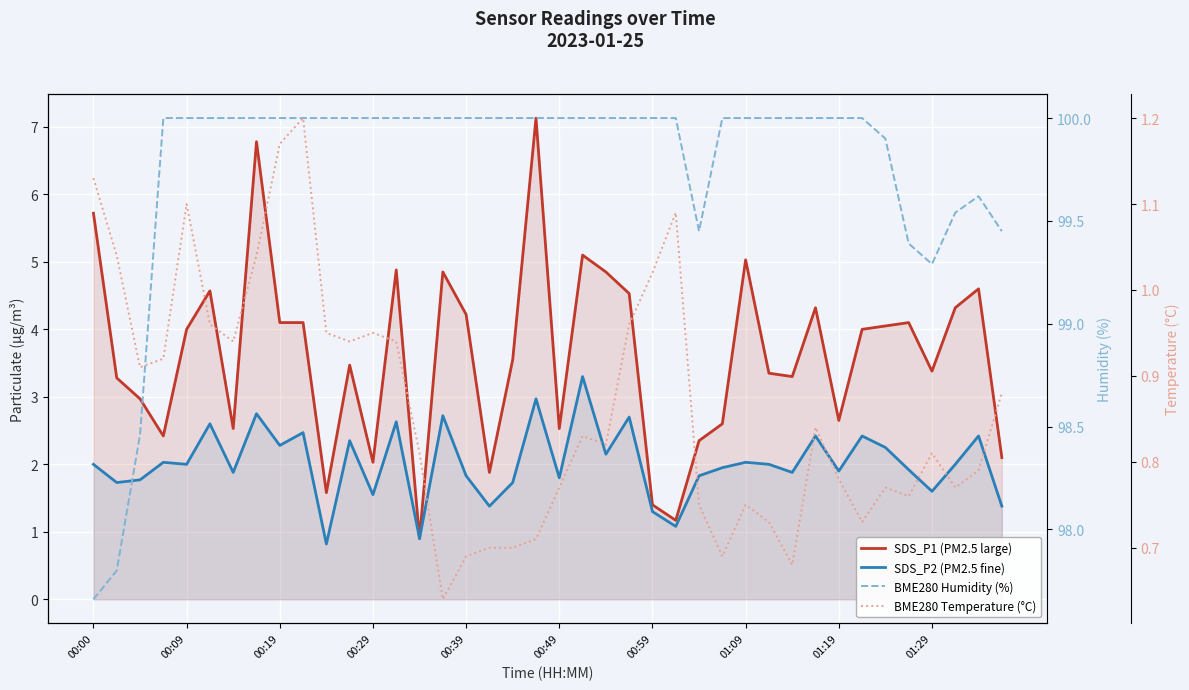

What is the greatest value displayed?

100.0